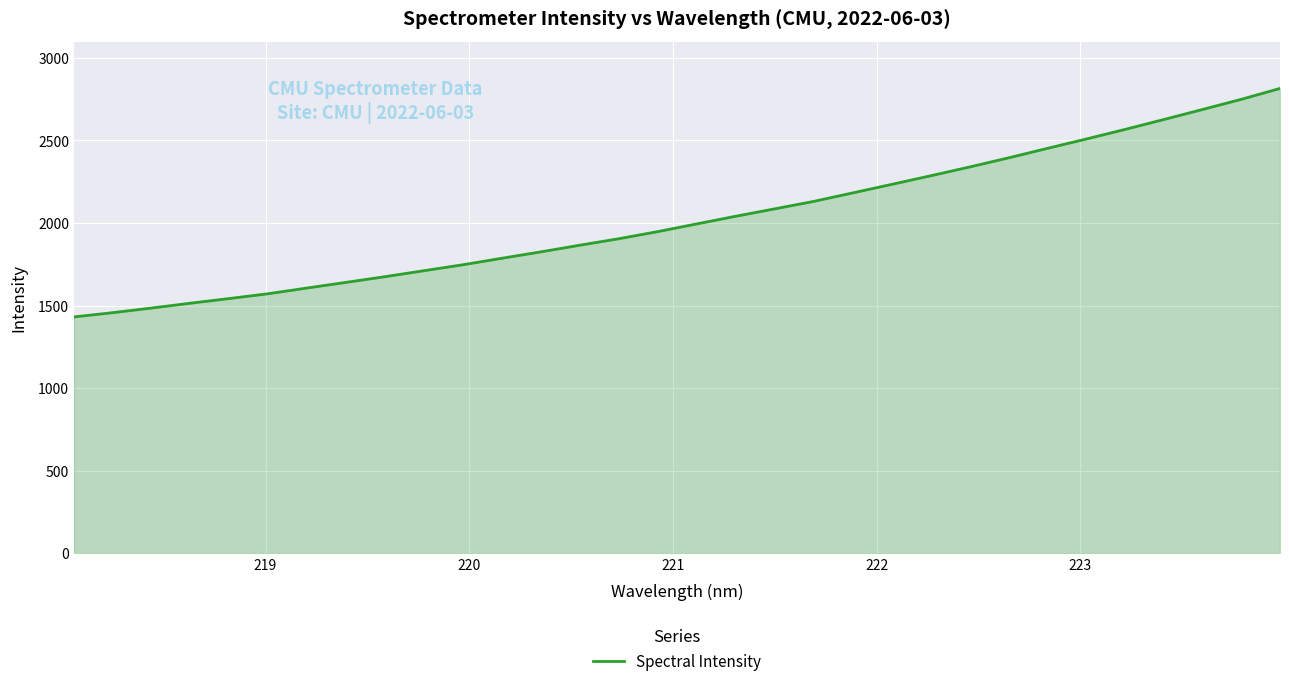

What is the maximum value shown in the chart?

2814.9